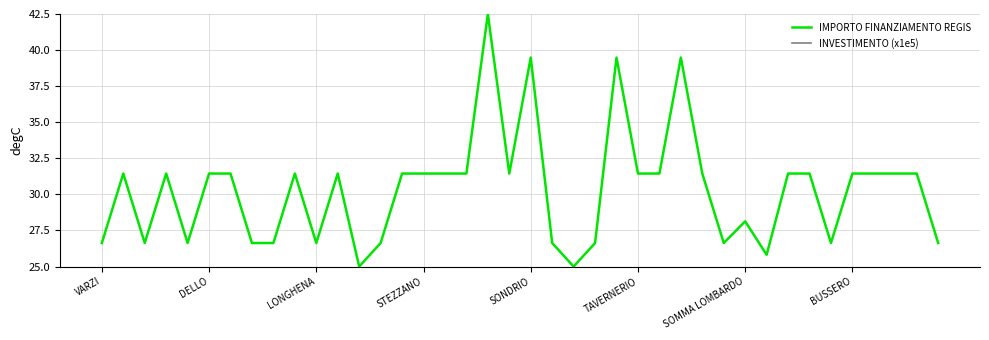

What position from the left is 33?

34